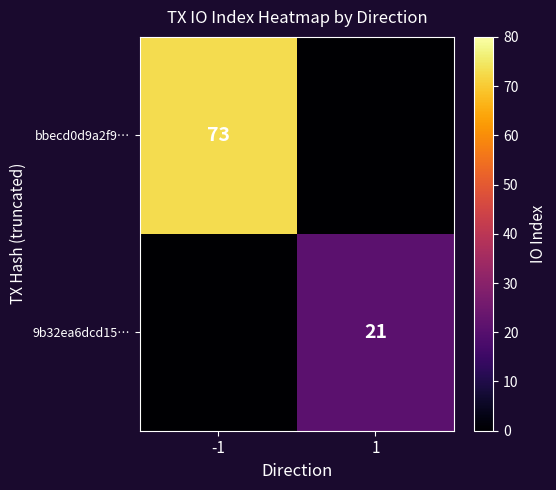

Is the value of 9b32ea6dcd15… at 1 greater than the value of bbecd0d9a2f9… at -1?

No